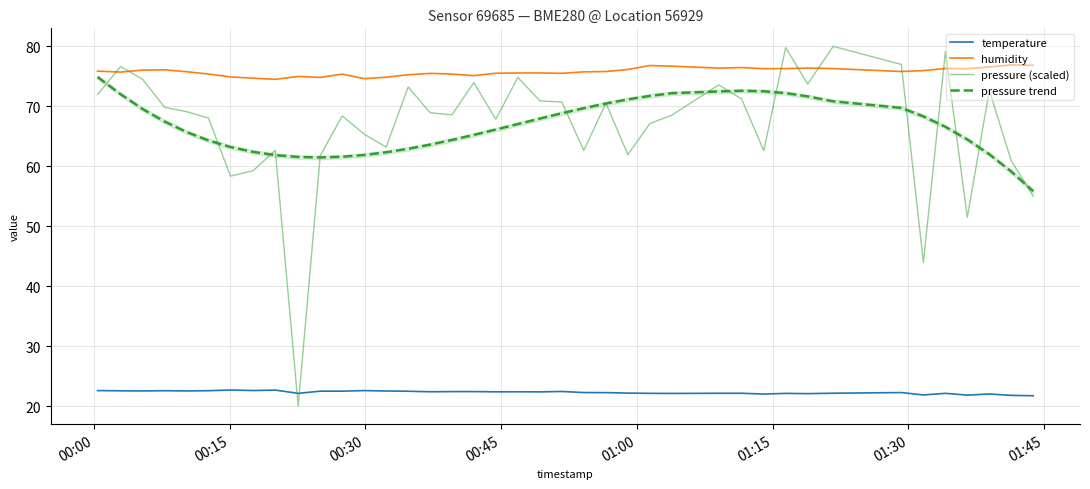

How many values in the temperature series exceed 22?

36